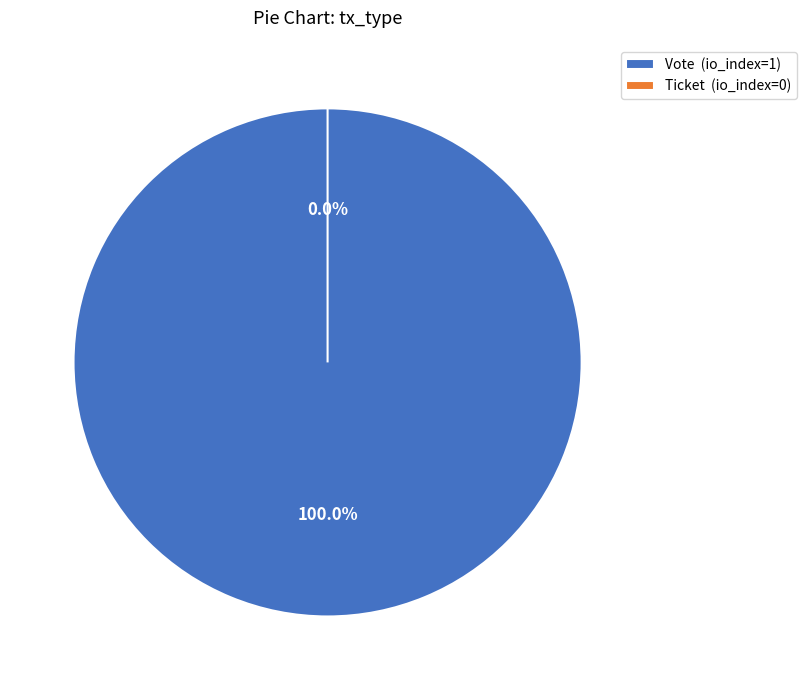

The Ticket slice represents 0% of the pie. True or false?

True